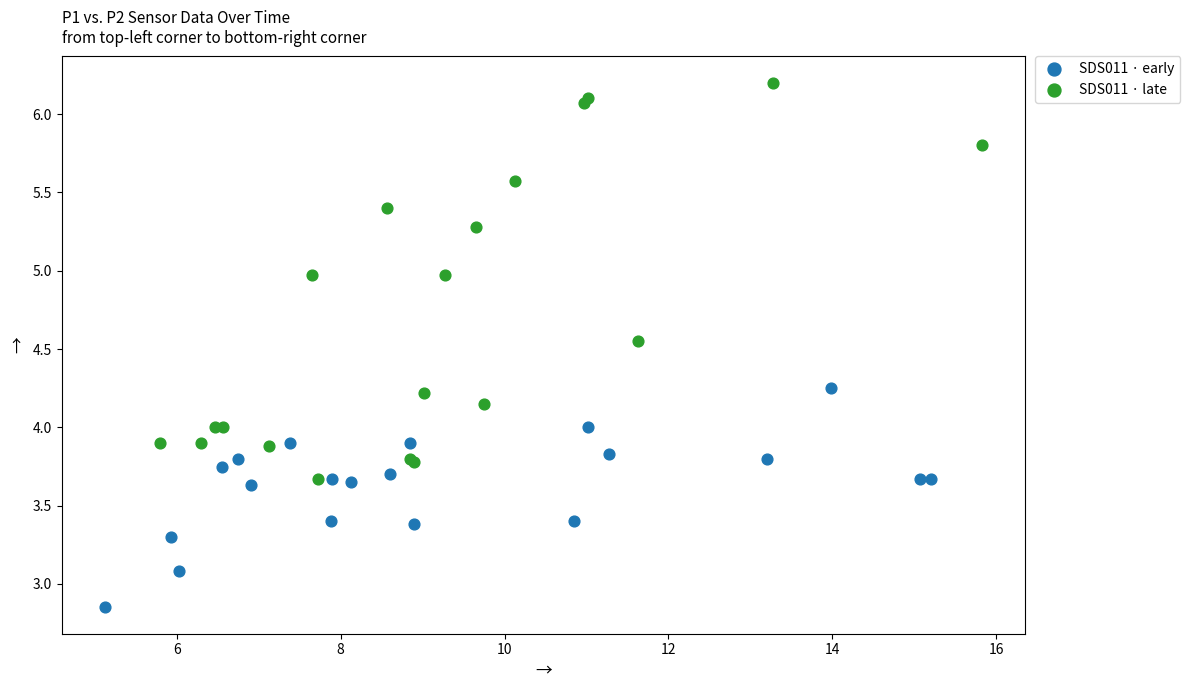

Which series contains the highest Y value?

SDS011 · late